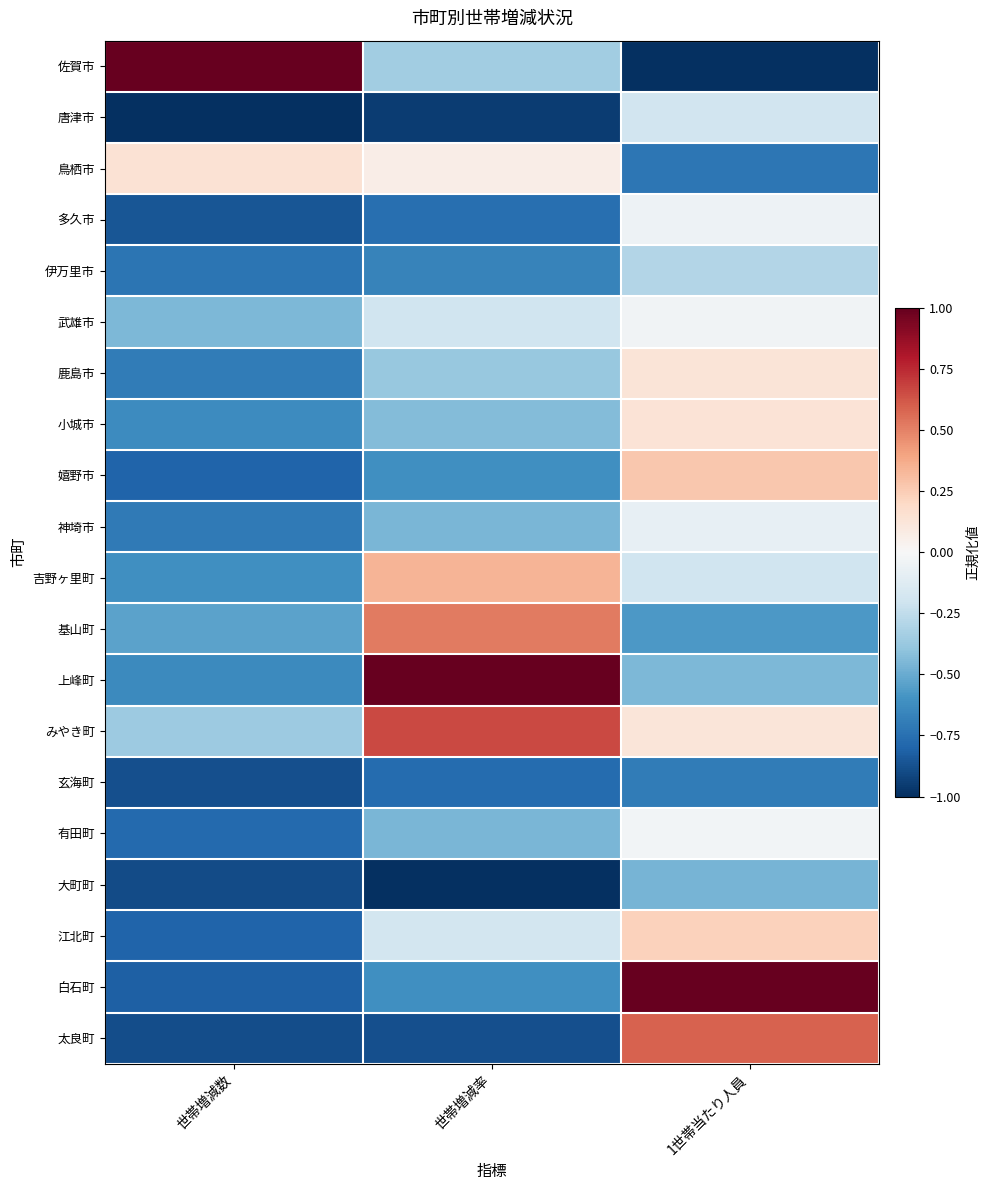

At which category does the chart reach its minimum across all series?

1世帯当たり人員